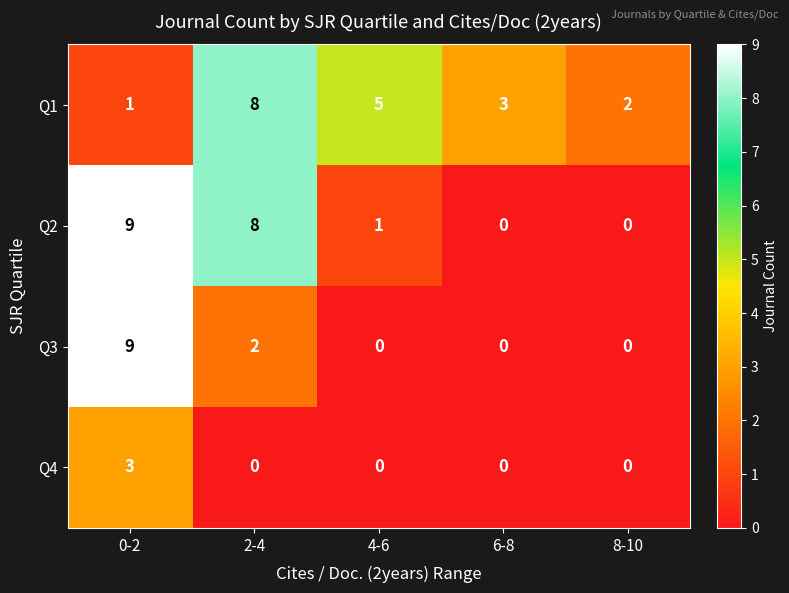

What is the total value across all series at 6-8?

3